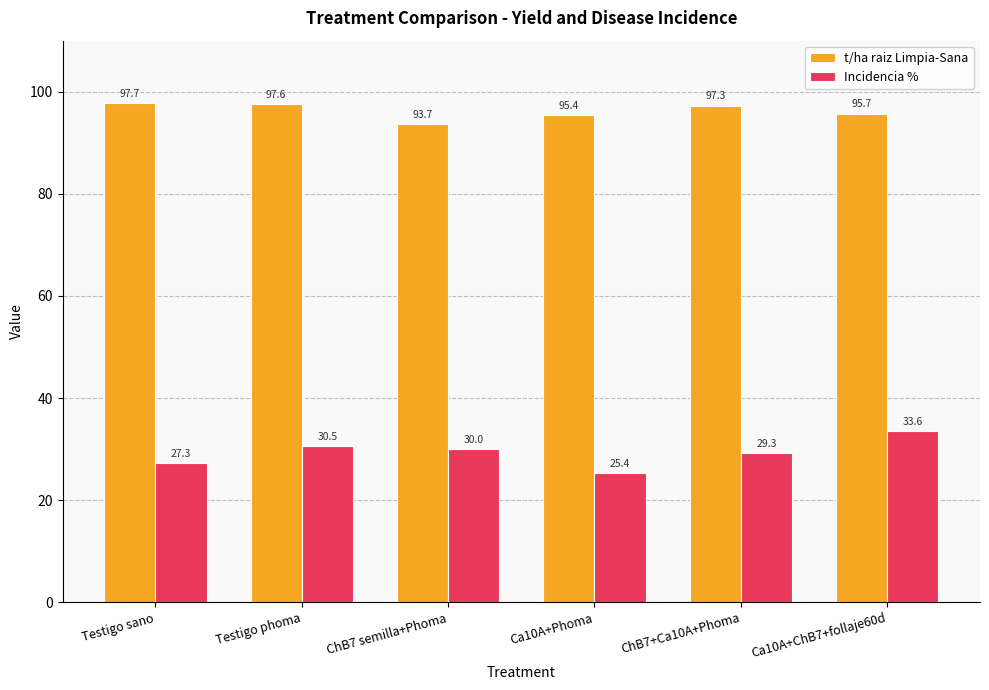

What is the value of the t/ha raiz Limpia-Sana bar at the 2nd from the left?

97.6